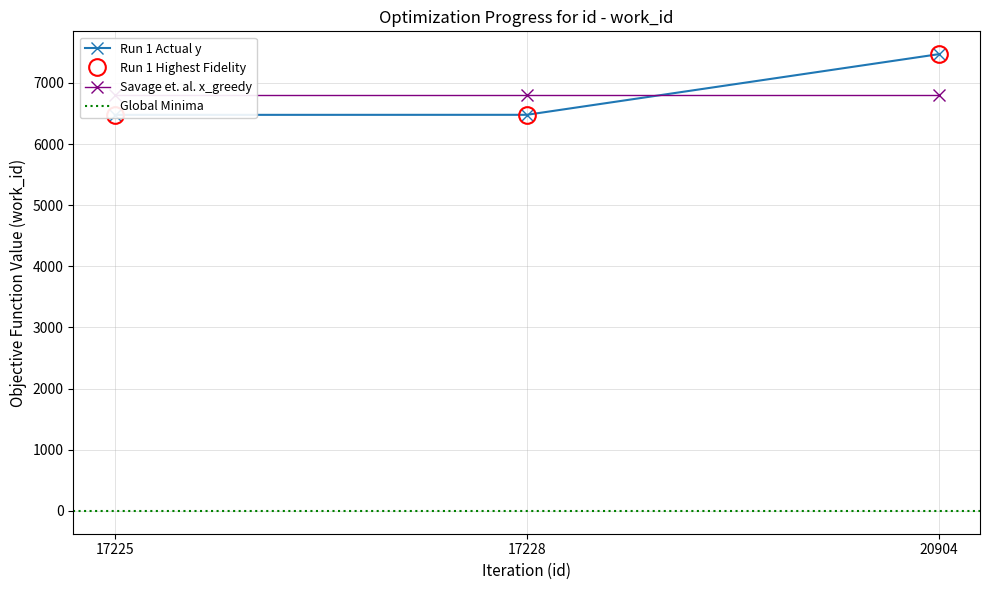

Which label corresponds to the smallest value in the chart?

17225